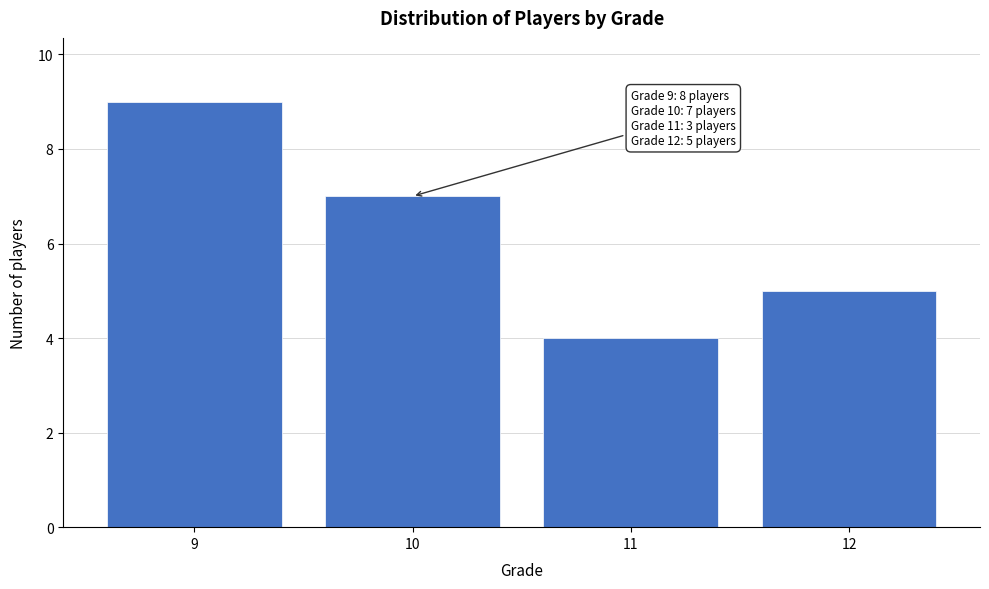

Reading left to right, extract all data points from this chart.

9=9	10=7	11=4	12=5